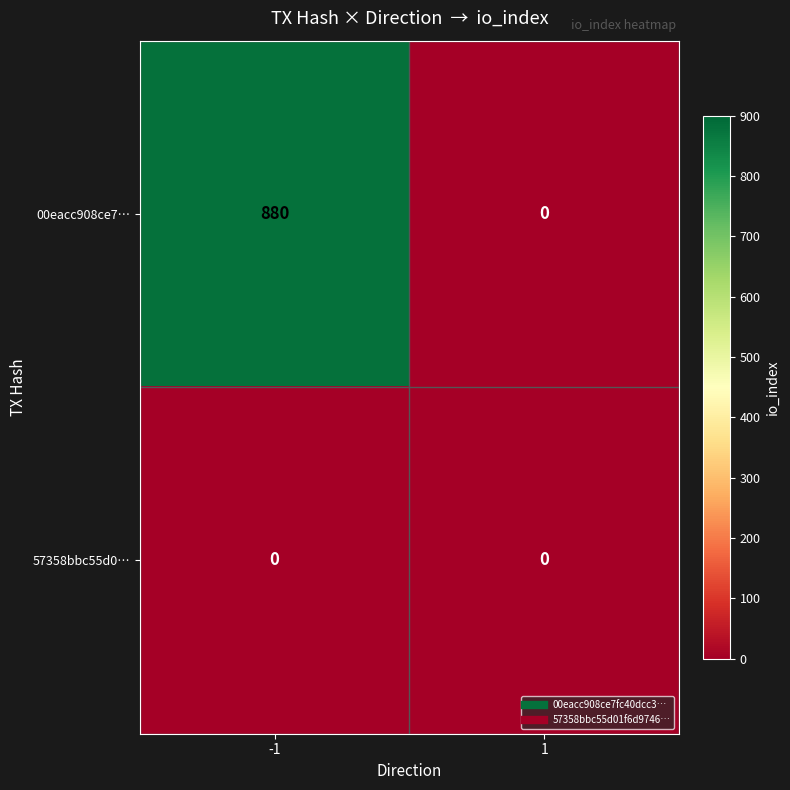

Rank the series at -1 from highest to lowest value.

00eacc908ce7…, 57358bbc55d0…